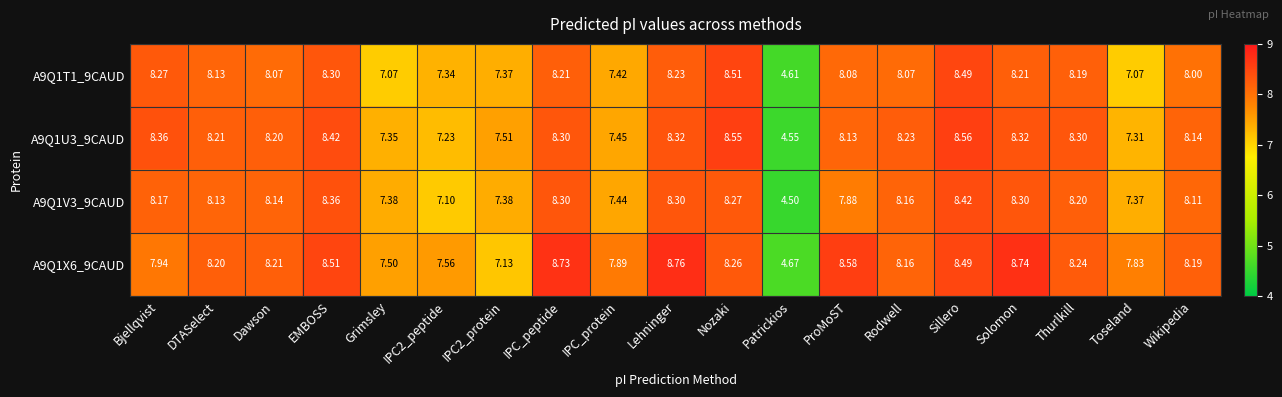

How many series are shown in this chart?

4